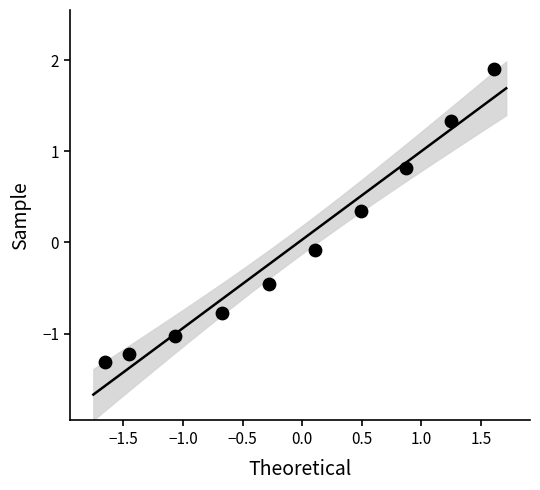

What is the range of Y values (max minus min)?

3.2